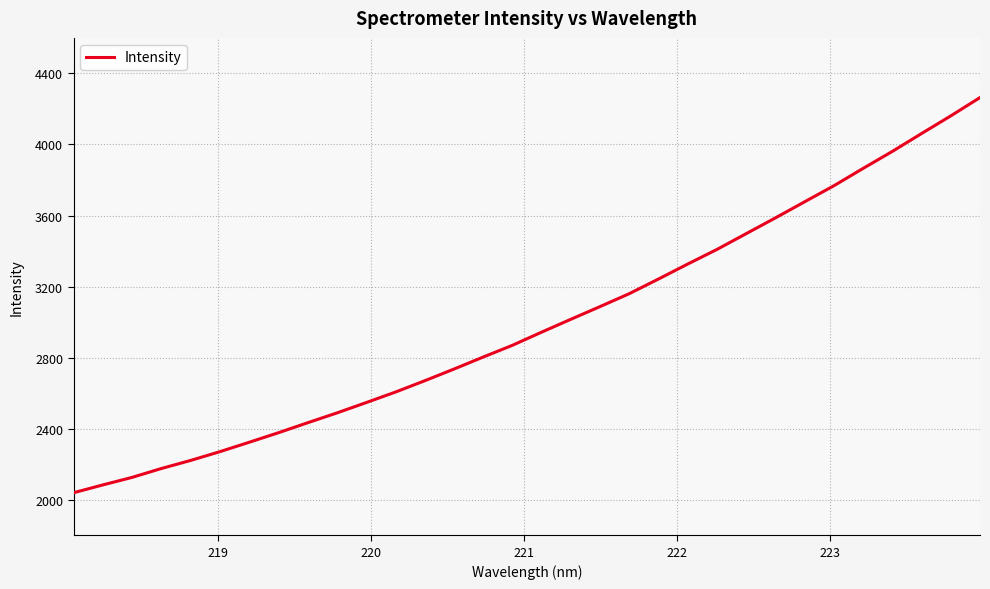

How many values are below 2943?

16